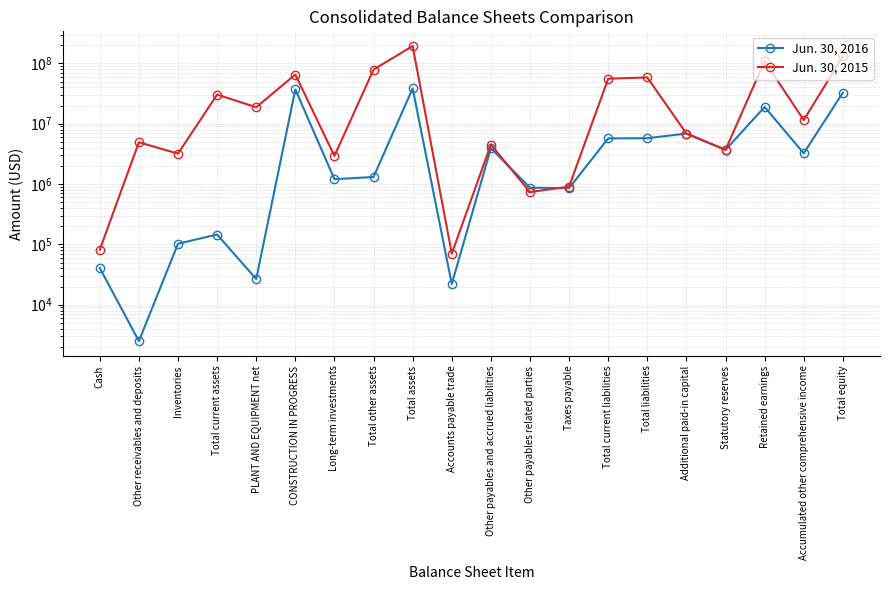

What is the sum of the Jun. 30, 2016 values at Total liabilities and Accumulated other comprehensive income?

8985636